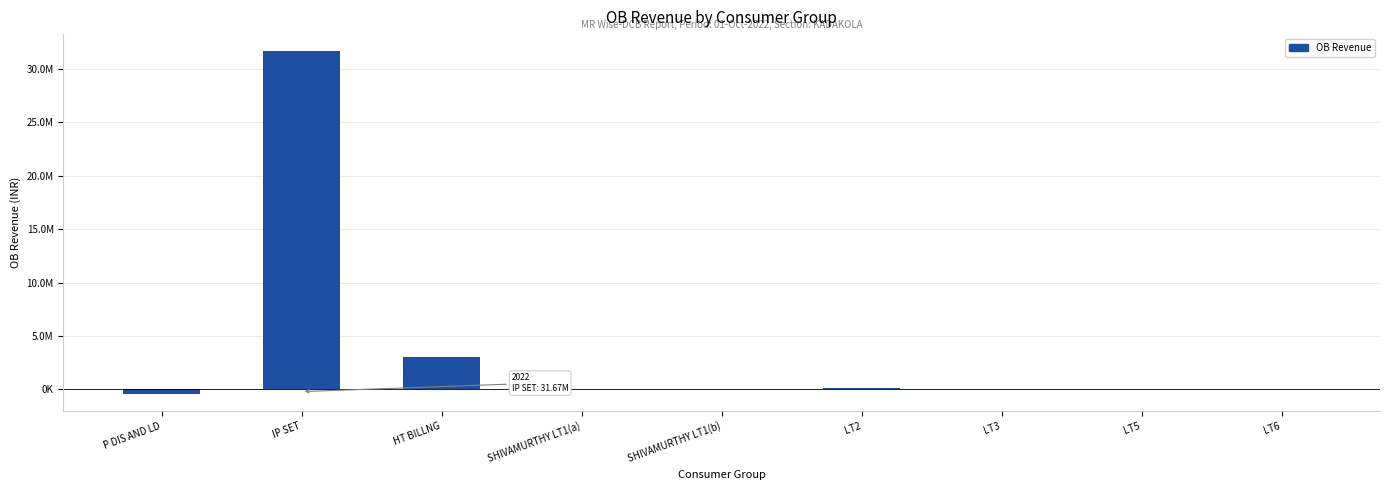

What is the change in value from P DIS AND LD to LT5?

+472407.4